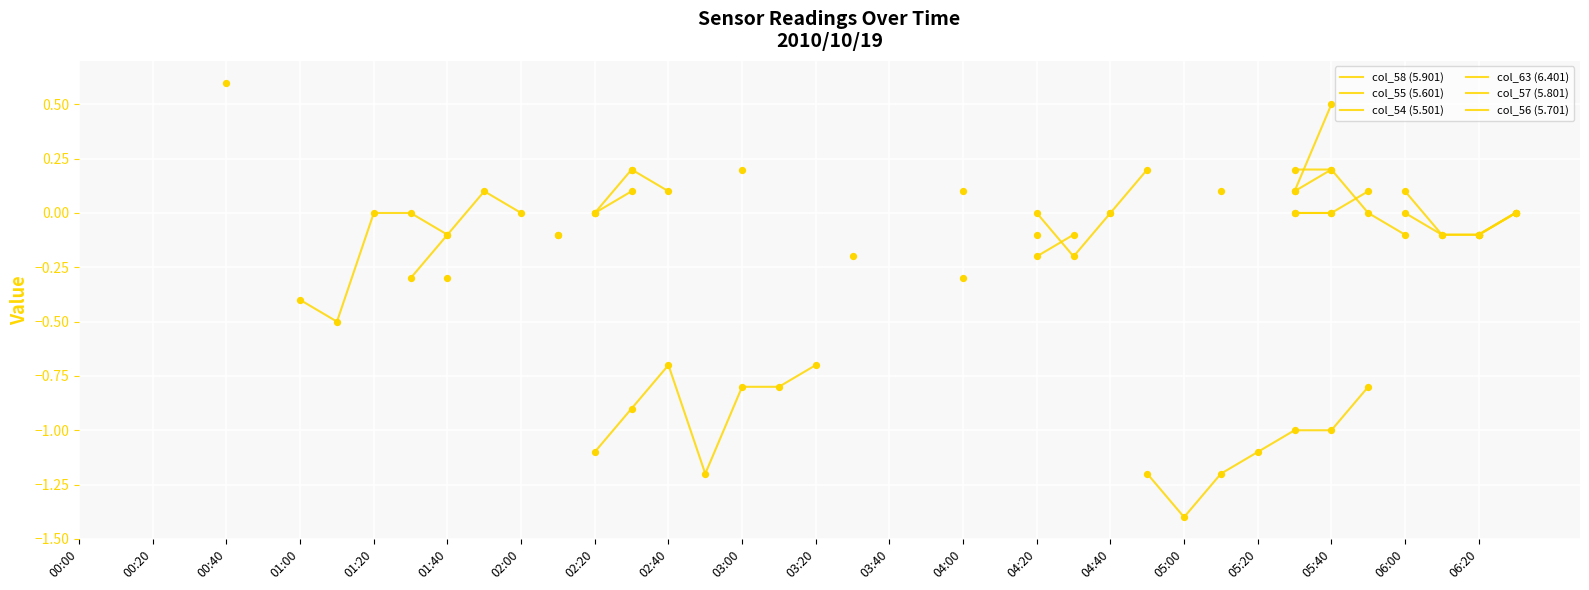

At which category is the sum across all series the highest?

05:40